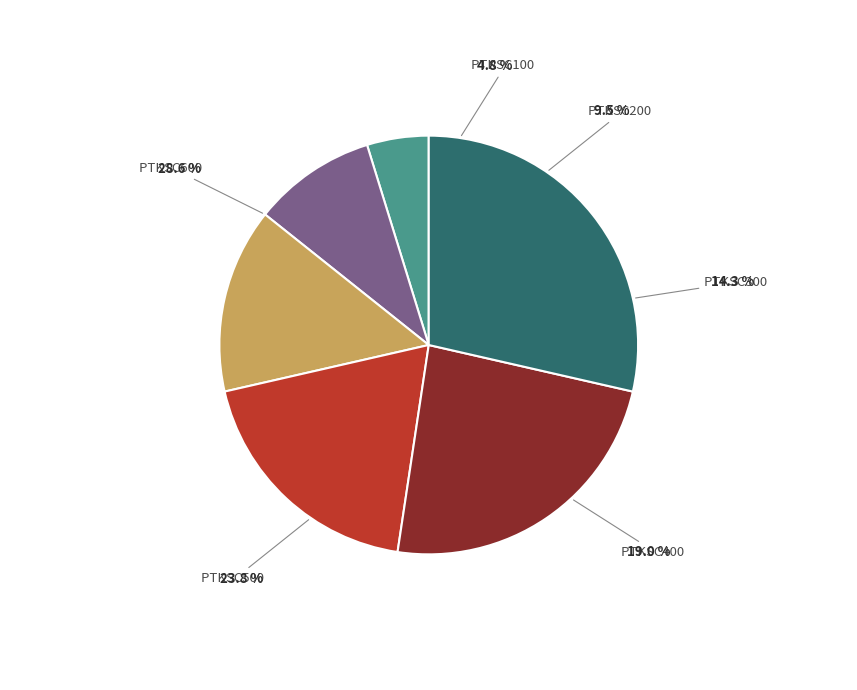

To the nearest percent, what percentage of the pie is PTKSC100?

5%